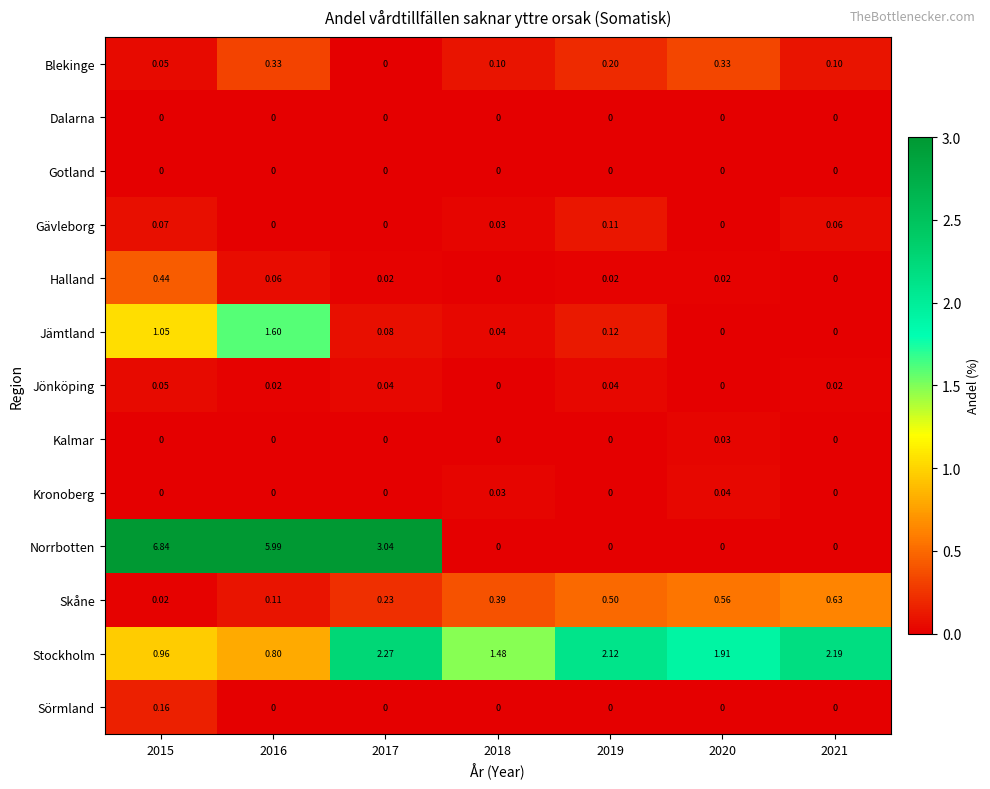

Is the value of Jönköping at 2021 greater than the value of Kronoberg at 2015?

Yes